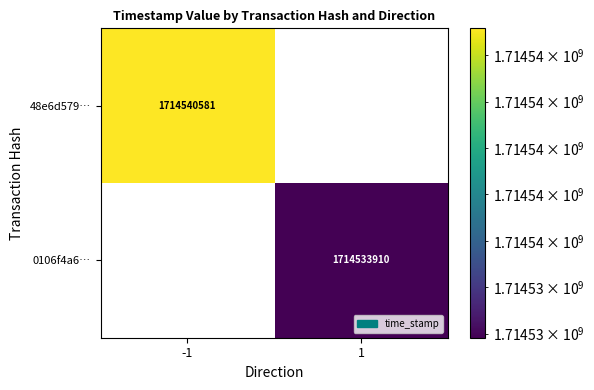

The 48e6d579… series shows 1714540581 at -1. True or false?

True